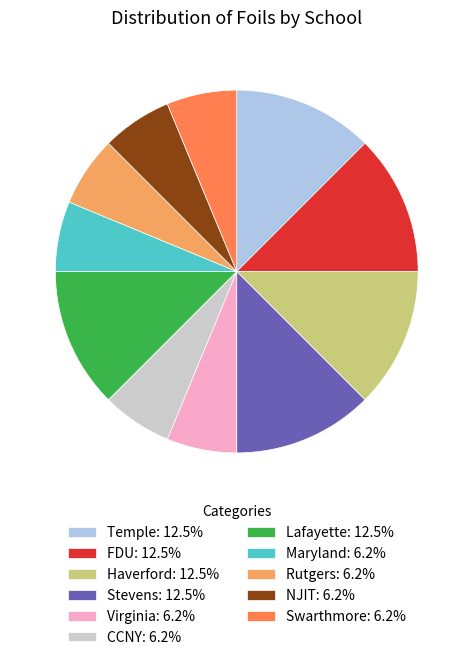

Do Temple and Swarthmore together represent more than half of the pie?

No